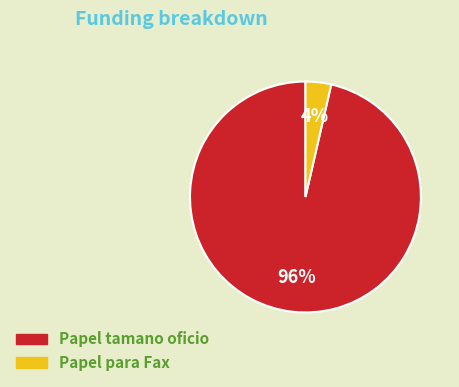

To the nearest percent, what is the average slice percentage?

50%